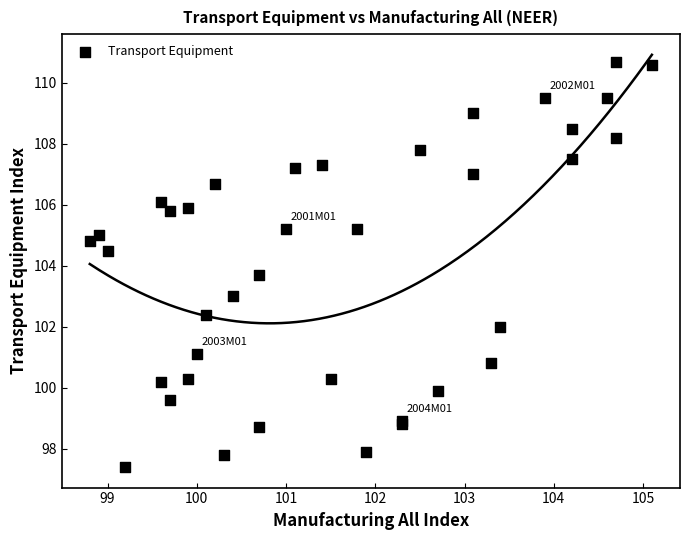

What Y value in the scatter plot is closest to 104?

103.7